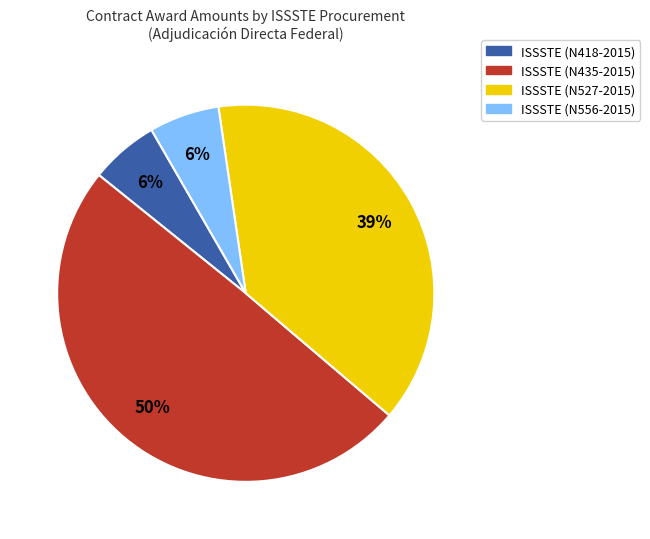

To the nearest percent, what percentage of the pie is ISSSTE (N418-2015)?

6%